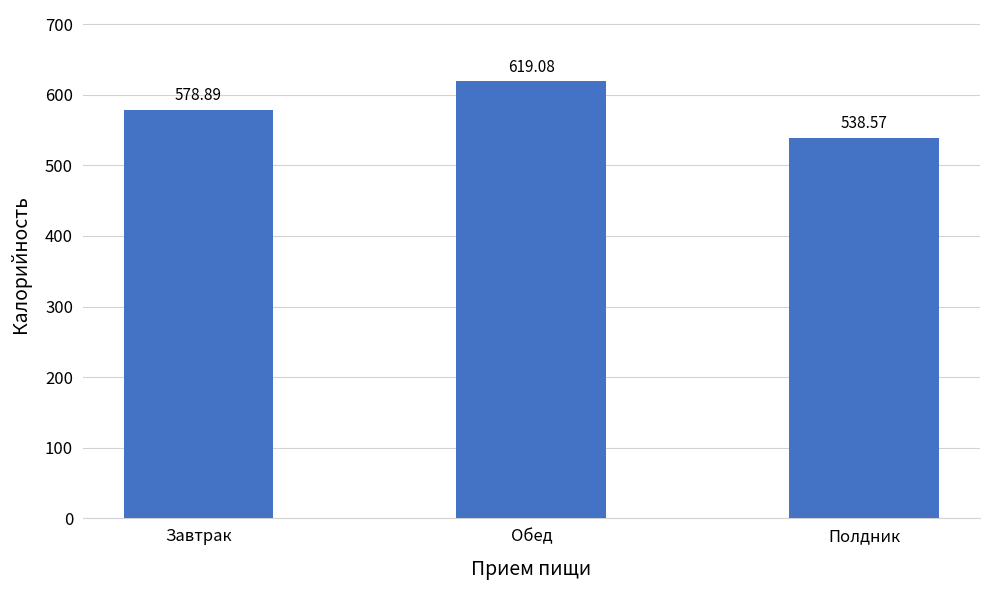

Approximately how many times larger is the value at Обед compared to Полдник?

1.1